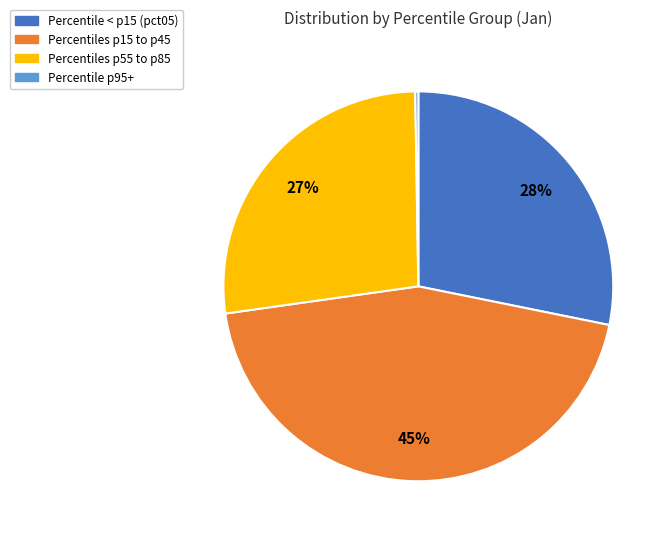

To the nearest percent, what is the average slice percentage?

25%